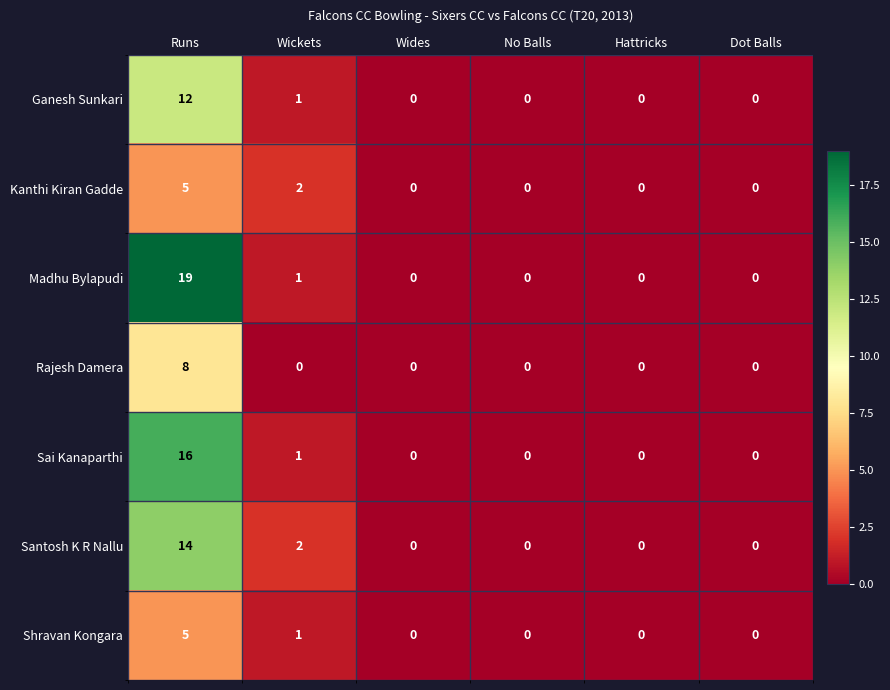

Is it true that Ganesh Sunkari equals 6 at Dot Balls?

False